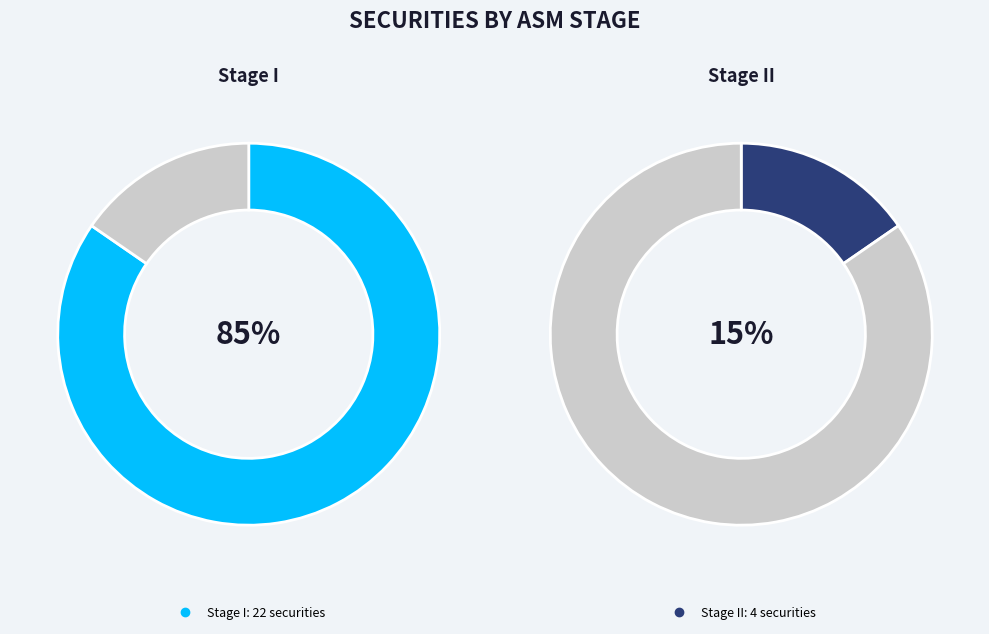

To the nearest percent, what portion does Stage II represent?

15%